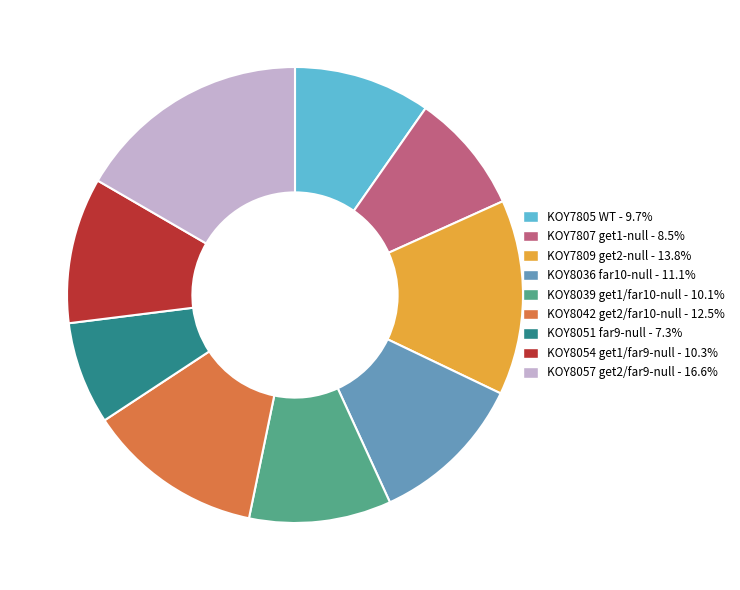

Approximately how many times larger is the value at KOY8036 far10-null compared to KOY8054 get1/far9-null?

1.1